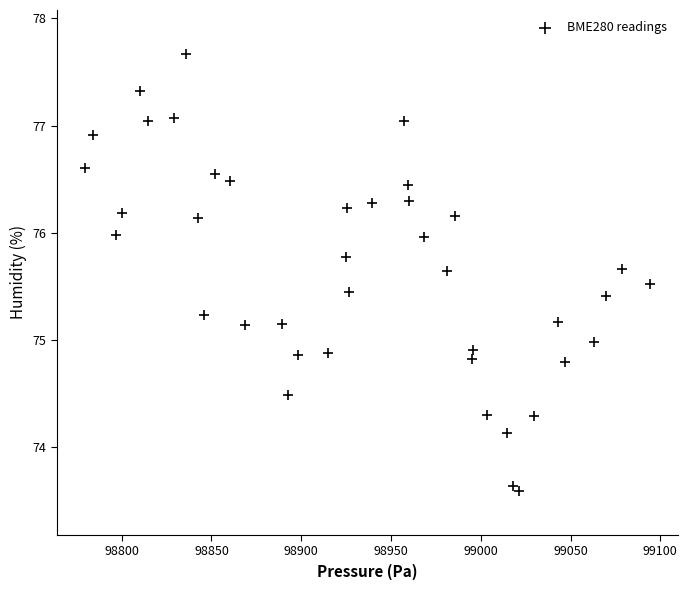

What is the range of Y values (max minus min)?

4.1